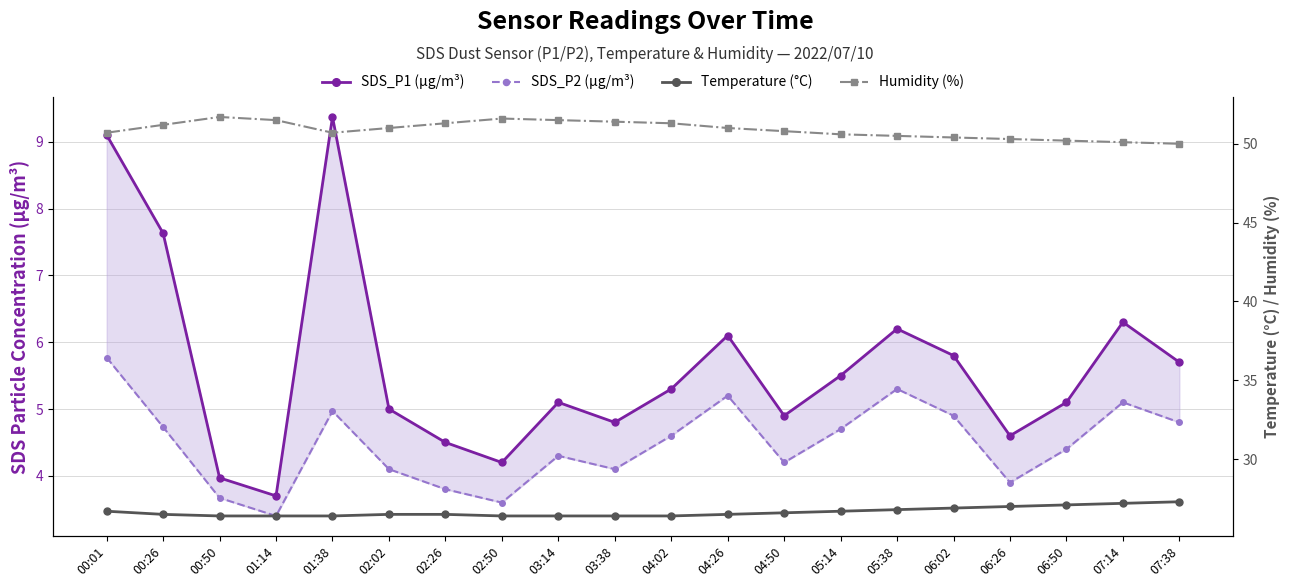

Rank the series by their maximum value, from lowest to highest.

SDS_P2 (µg/m³), SDS_P1 (µg/m³), Temperature (°C), Humidity (%)